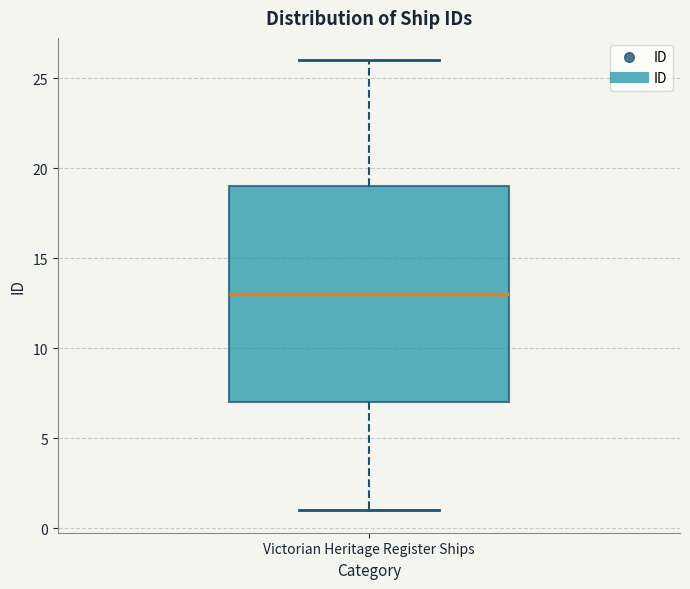

Where does the lower whisker of the box for Victorian Heritage Register Ships end on the y-axis? The values are not printed on the chart, so give them approximately, as read against the axis.

1